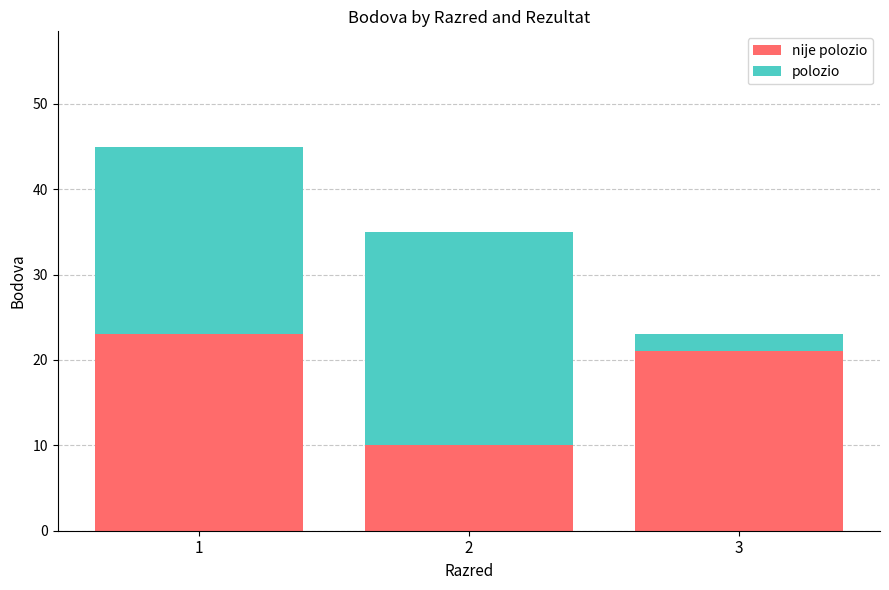

What are all the series names shown in the legend?

nije polozio, polozio